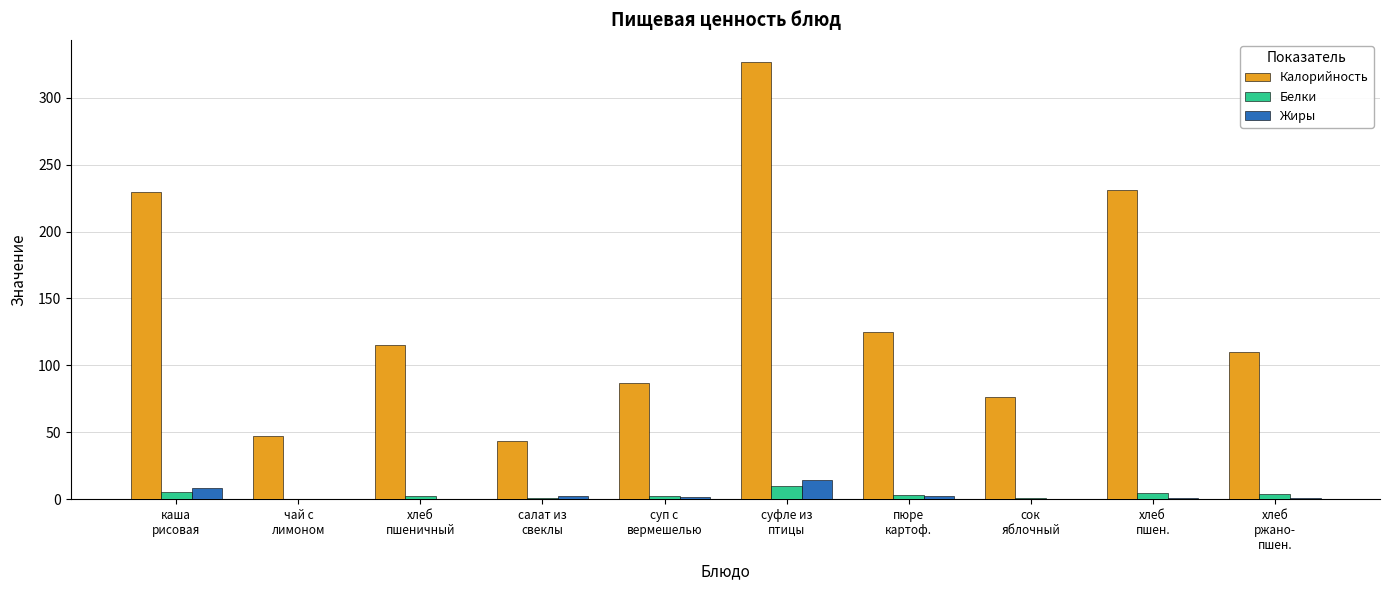

Which series has the largest total across all categories?

Калорийность